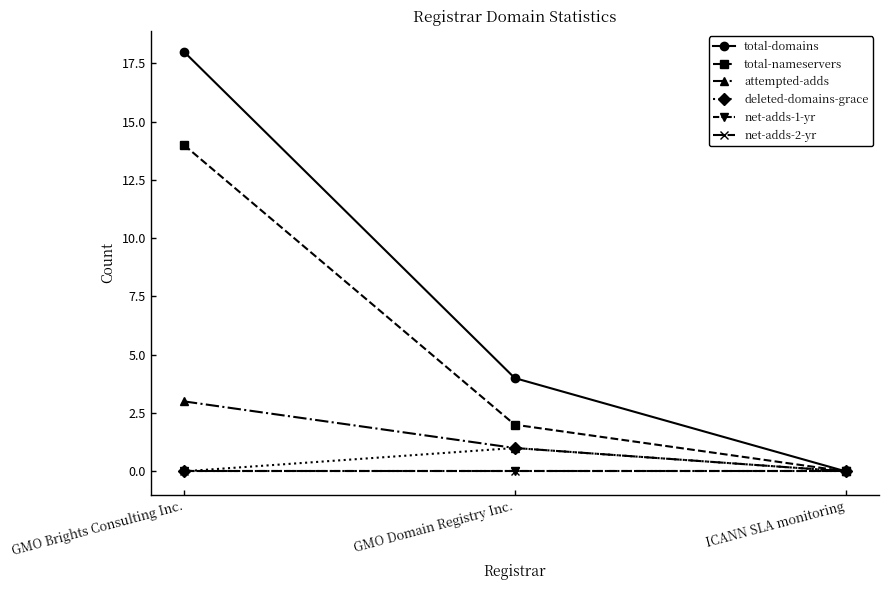

Does the chart have visible grid lines?

No